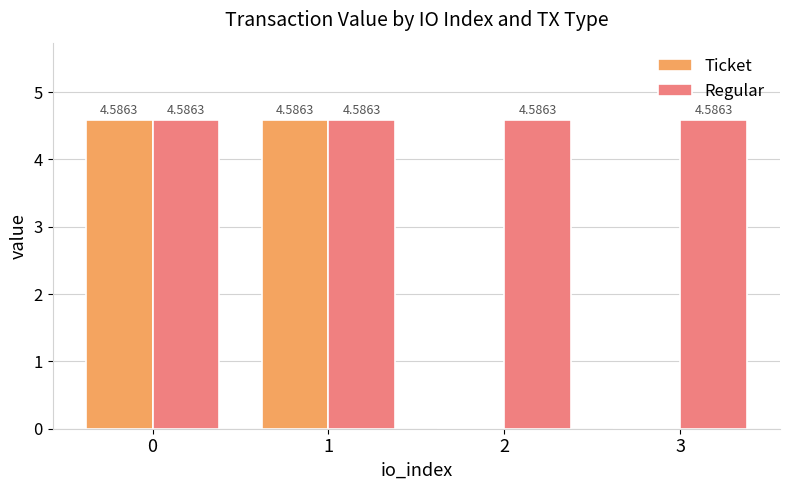

What is the sum of the Regular values at 0 and 2?

9.2